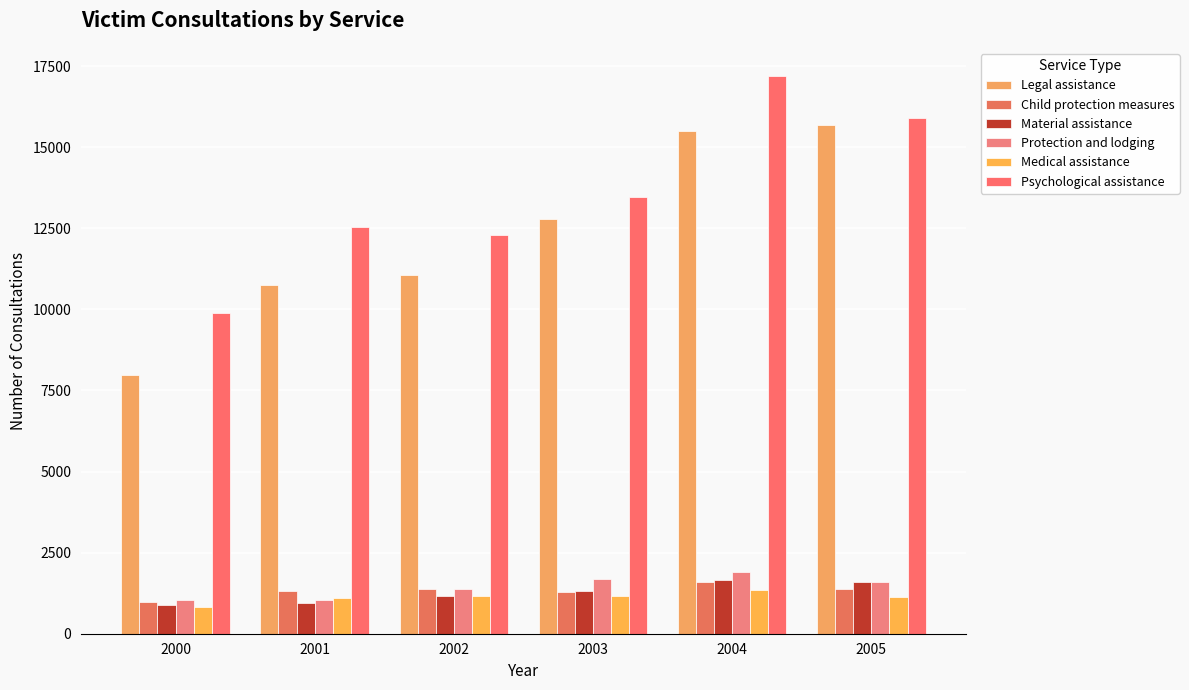

Where is Legal assistance nearest to the value 11820?

2002